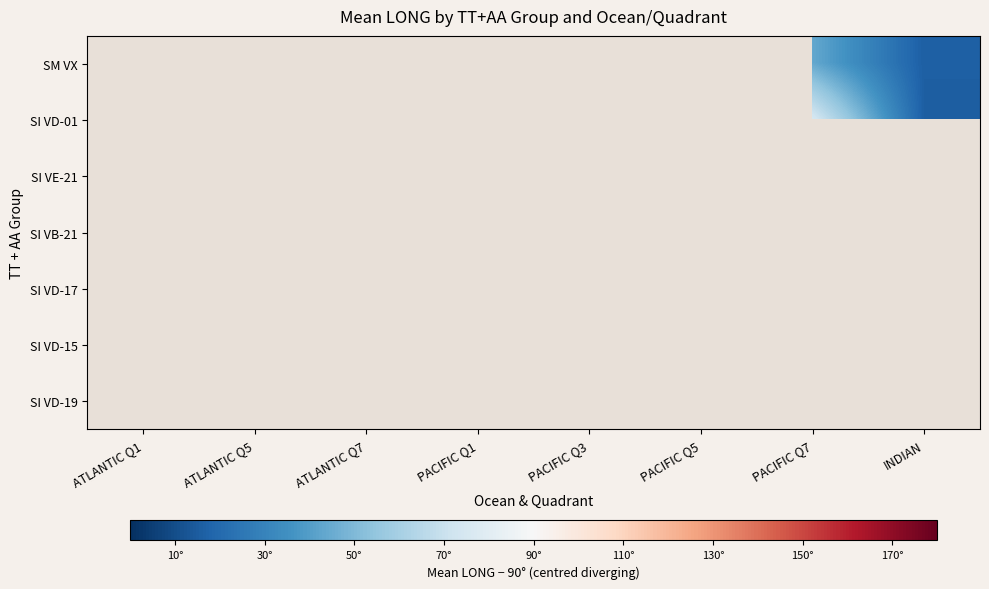

Which label corresponds to the smallest value in the chart?

INDIAN